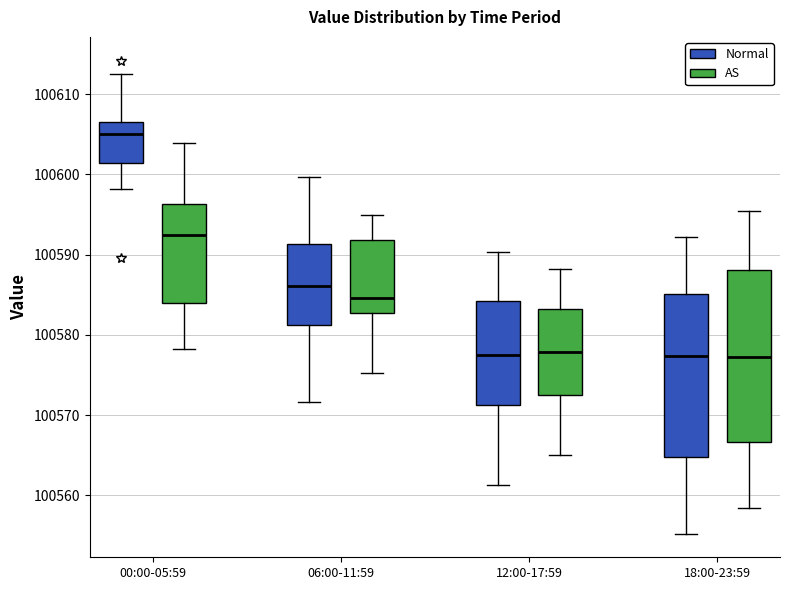

Where is the lower edge of the box for 06:00-11:59 (AS) on the y-axis? The values are not printed on the chart, so give them approximately, as read against the axis.

100583